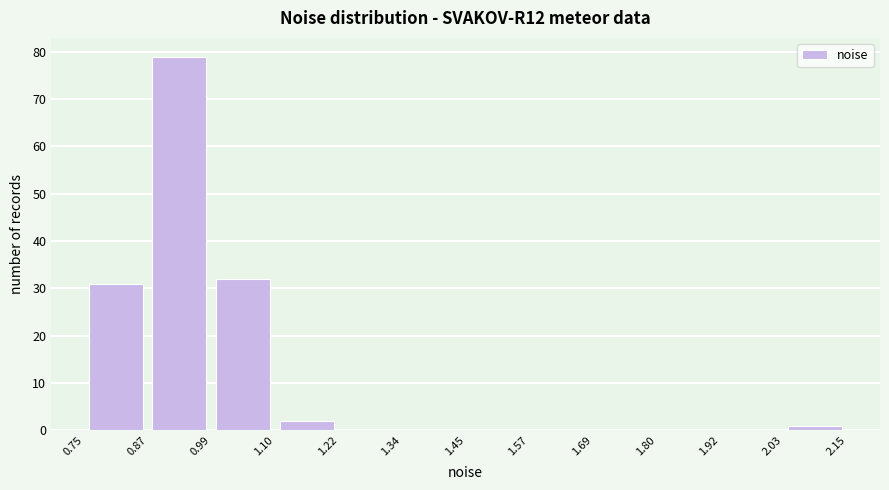

Reading left to right, transcribe this chart: for each bar, give the range it covers on the x-axis and its height. The values are not printed on the chart, so give them approximately, as read against the axis.

0.75 to 0.87: 31
0.87 to 0.99: 79
0.99 to 1.10: 32
1.10 to 1.22: 2
1.22 to 1.34: 0
1.34 to 1.45: 0
1.45 to 1.57: 0
1.57 to 1.69: 0
1.69 to 1.80: 0
1.80 to 1.92: 0
1.92 to 2.03: 0
2.03 to 2.15: 1